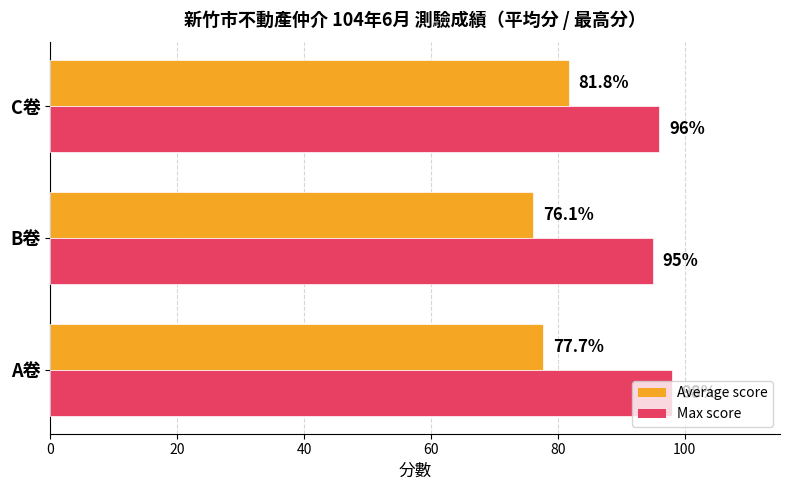

The value of Average score at A卷 is 45.1. True or false?

False